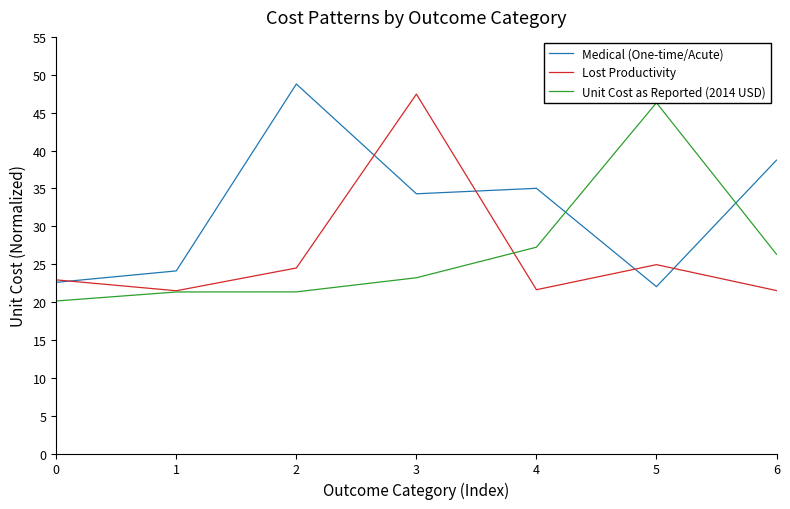

What is the average value of the Unit Cost as Reported (2014 USD) series?

26.5